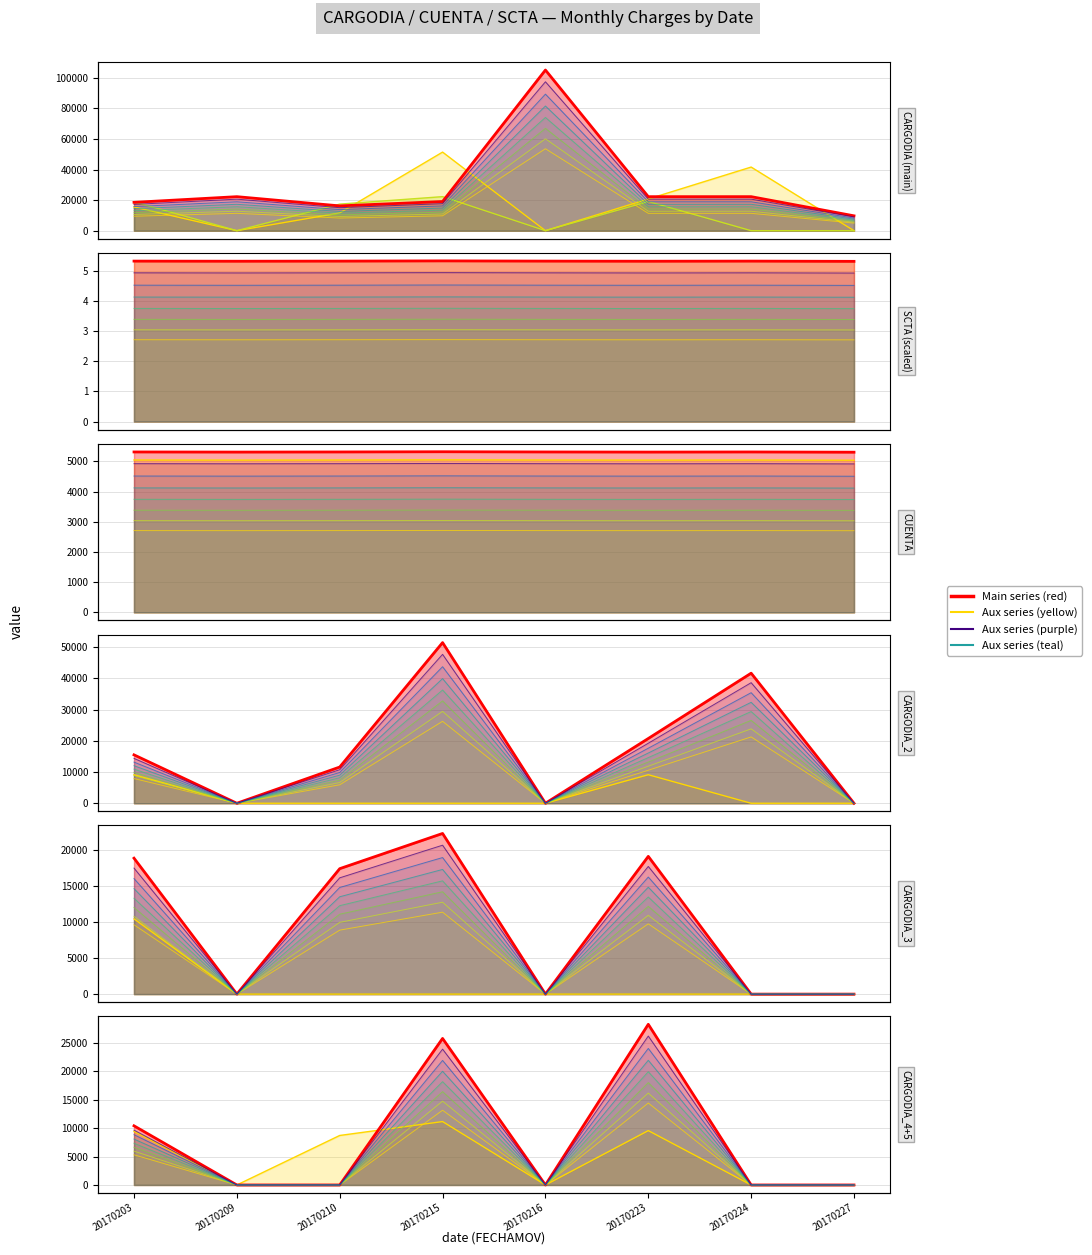

How many categories are shown in the chart?

8